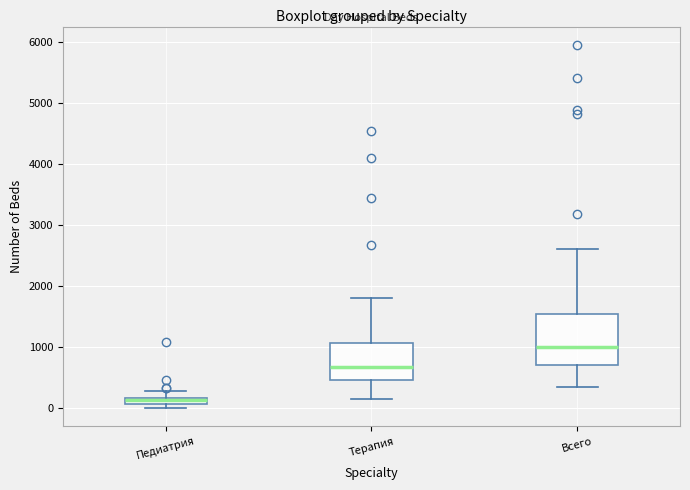

Comparing the boxes themselves (not the whiskers), which one is the tallest?

Всего